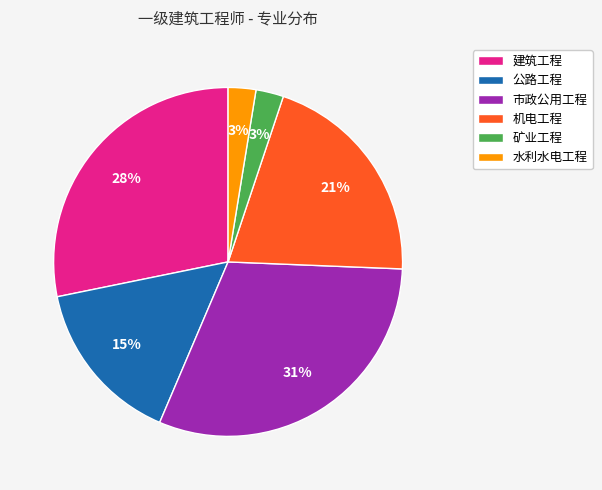

Is there a majority slice in this chart?

No